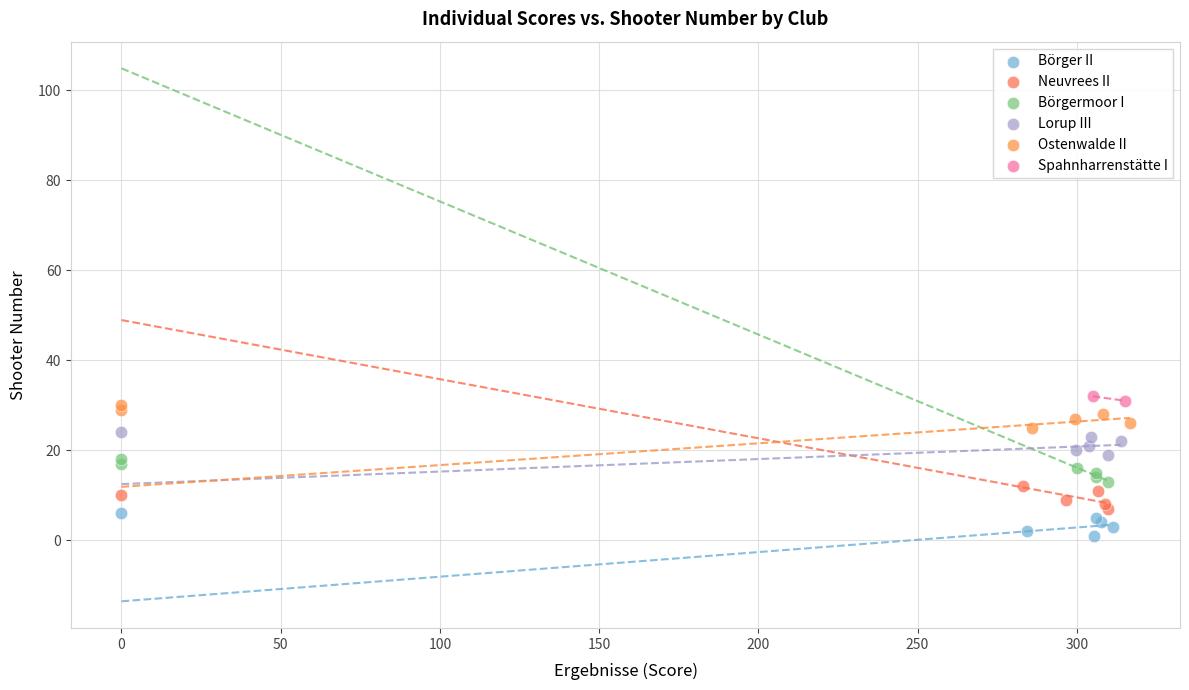

What are all the series names shown in the legend?

Börger II, Neuvrees II, Börgermoor I, Lorup III, Ostenwalde II, Spahnharrenstätte I